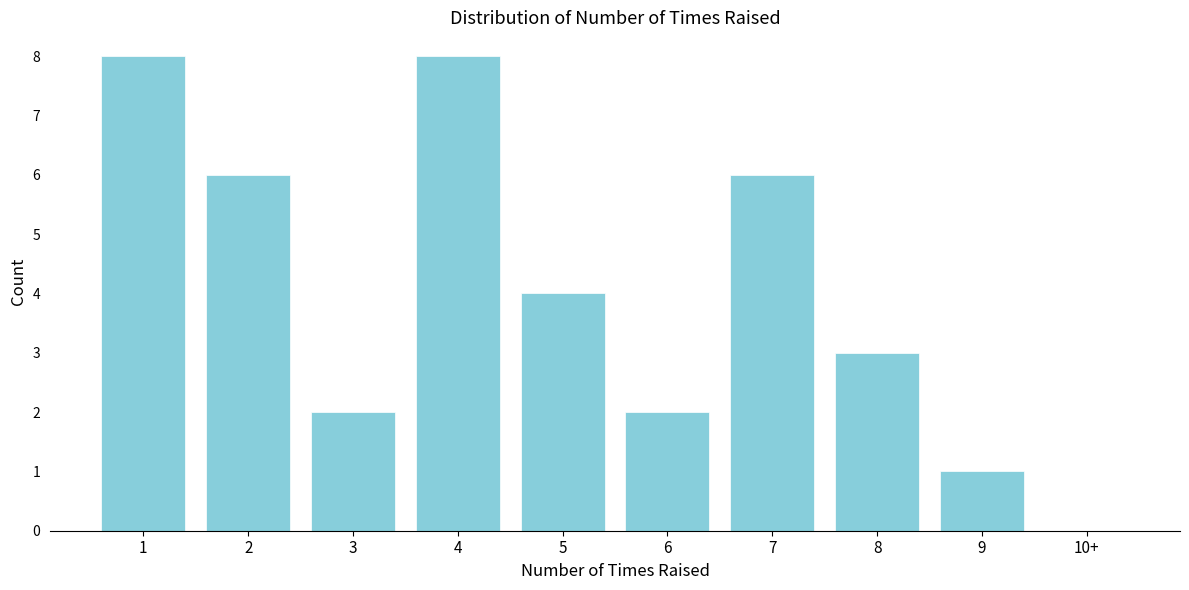

Reading right to left, extract all data points from this chart.

10+=0	9=1	8=3	7=6	6=2	5=4	4=8	3=2	2=6	1=8